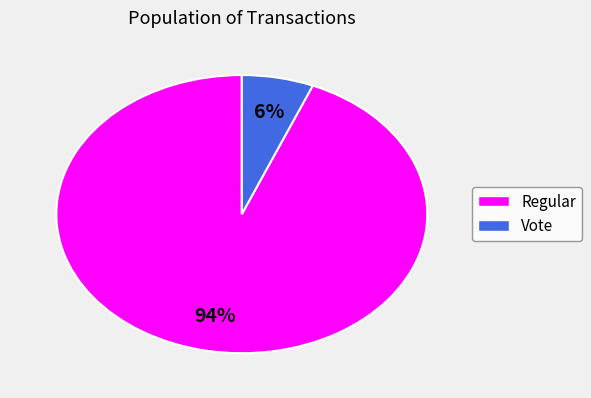

To the nearest percent, what is the combined percentage of Vote and Regular?

100%